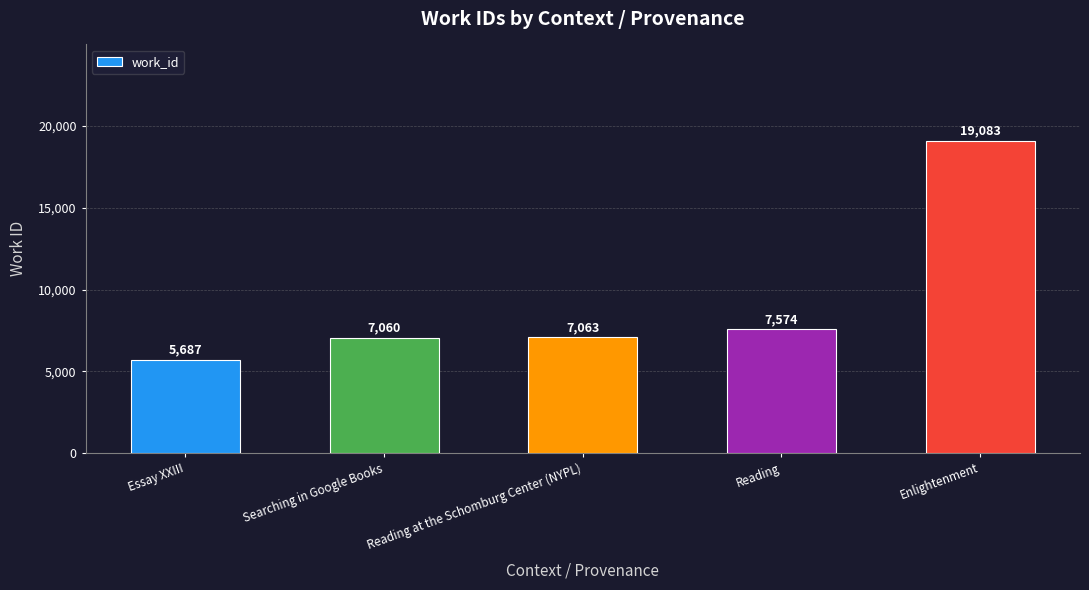

What is the change in value from Essay XXIII to Enlightenment?

+13396